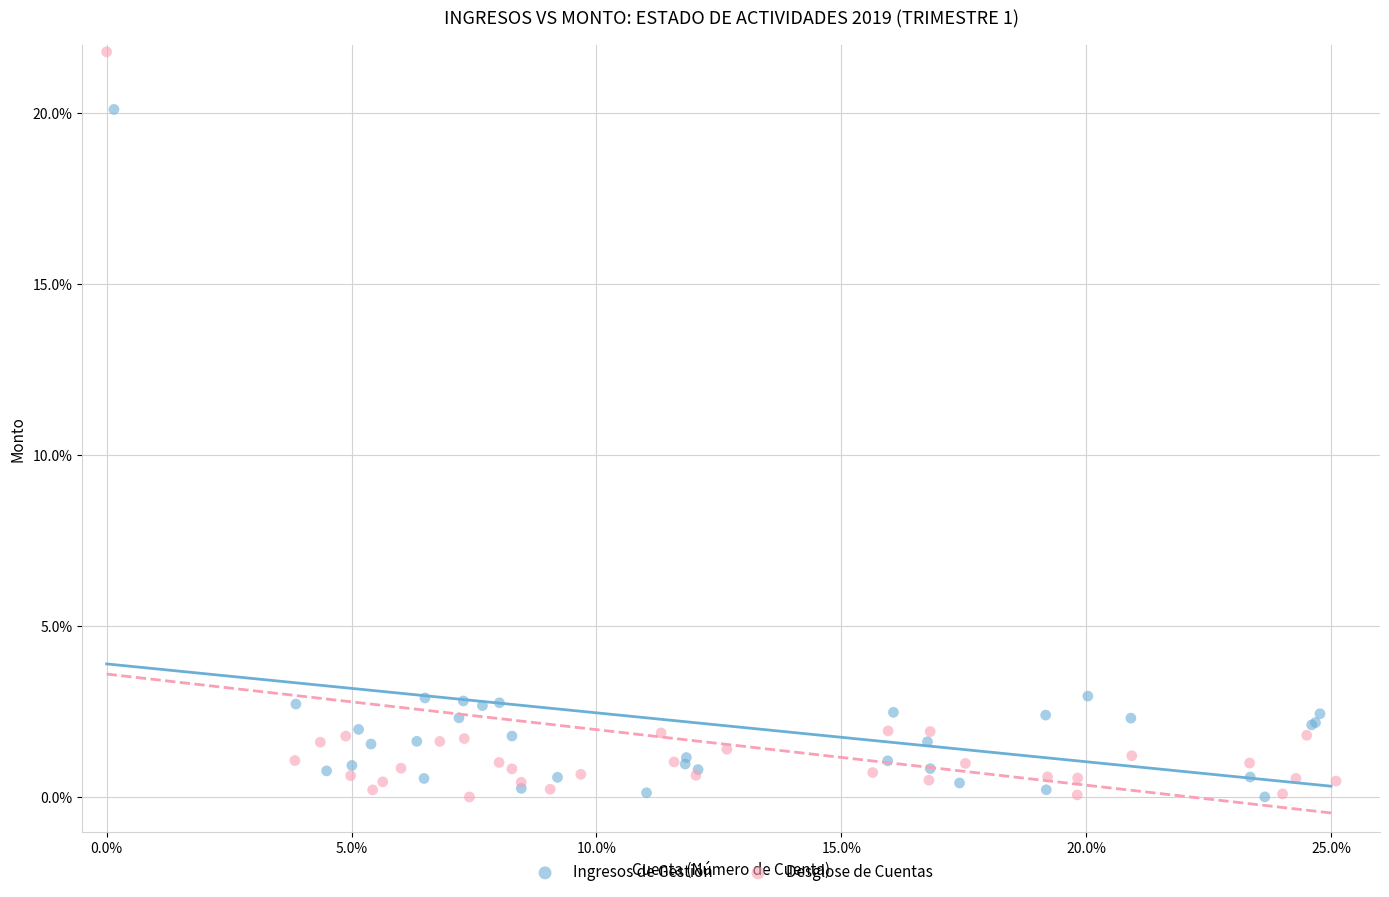

Which series contains the highest Y value?

Desglose de Cuentas